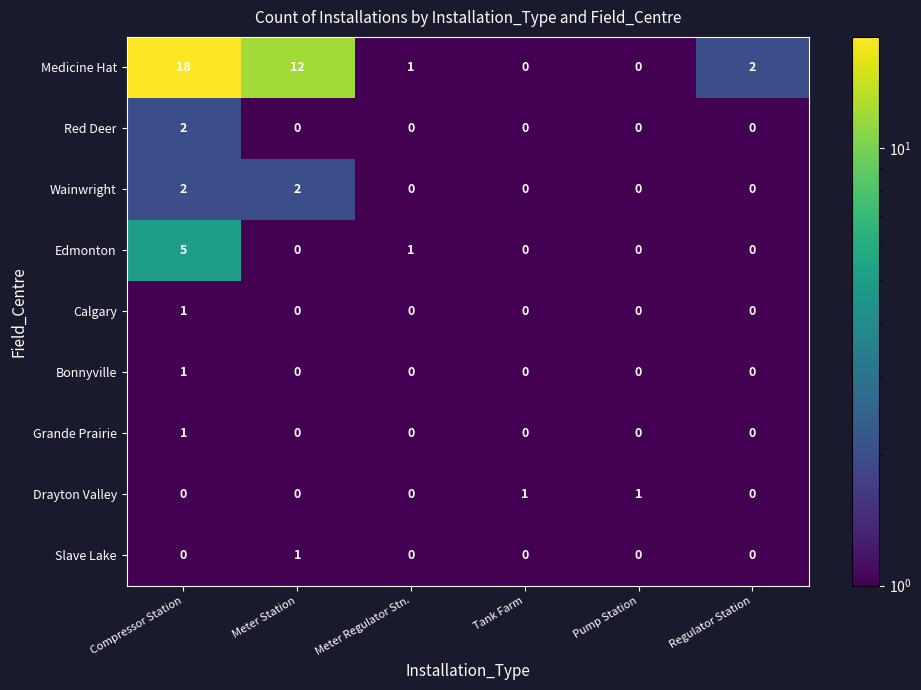

At how many categories does at least one series exceed 5?

2